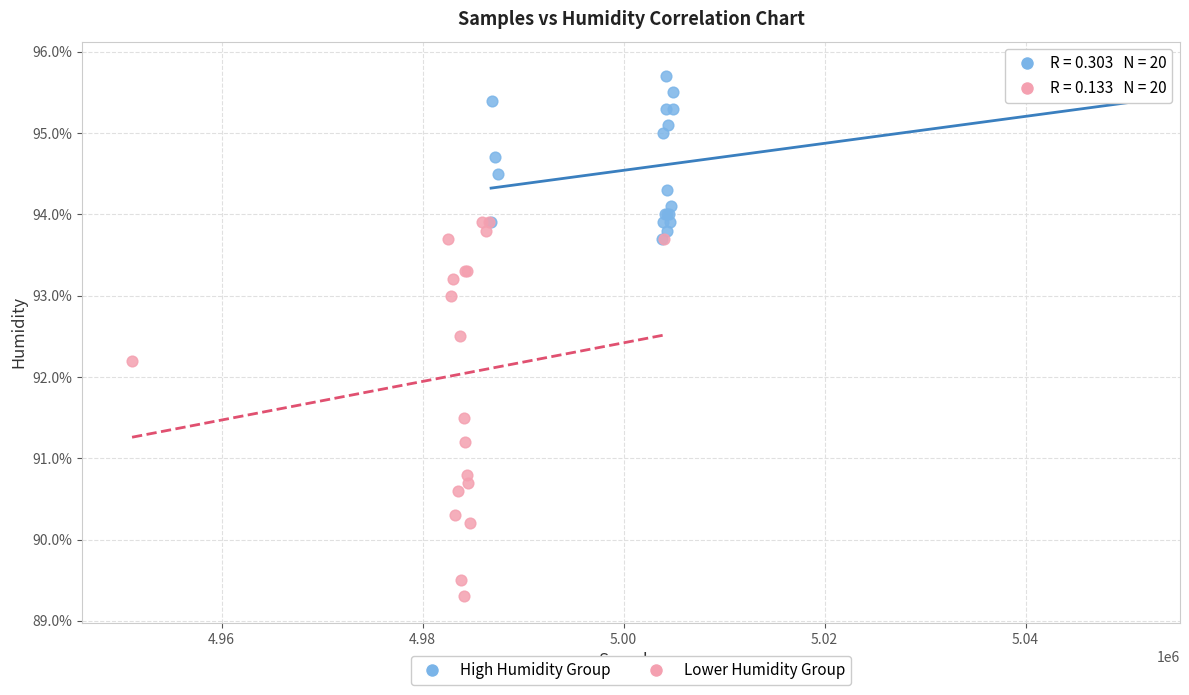

Which series contains the lowest Y value?

Lower Humidity Group